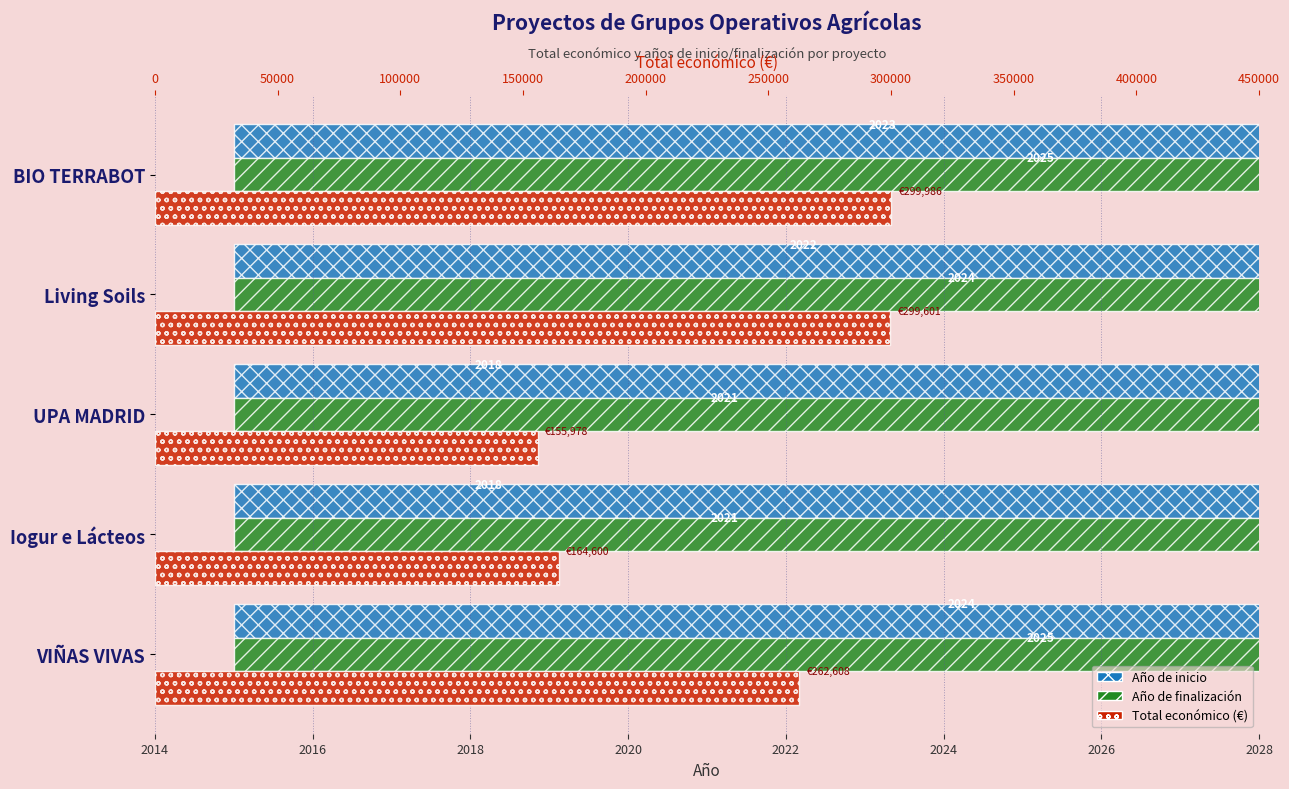

What is the minimum value for Año de finalización?

2021